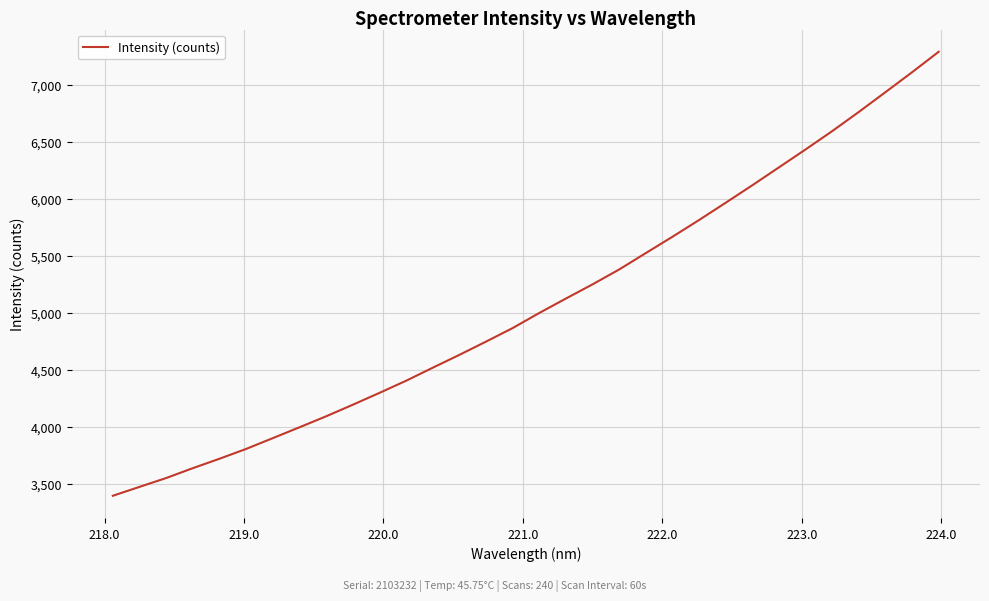

What is the difference between the maximum and minimum values?

3896.9